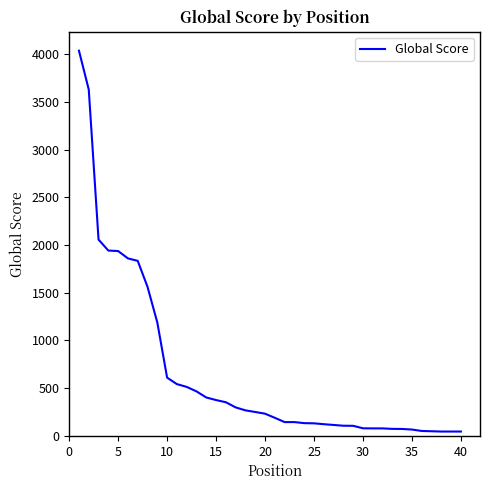

What is the maximum value shown in the chart?

4037